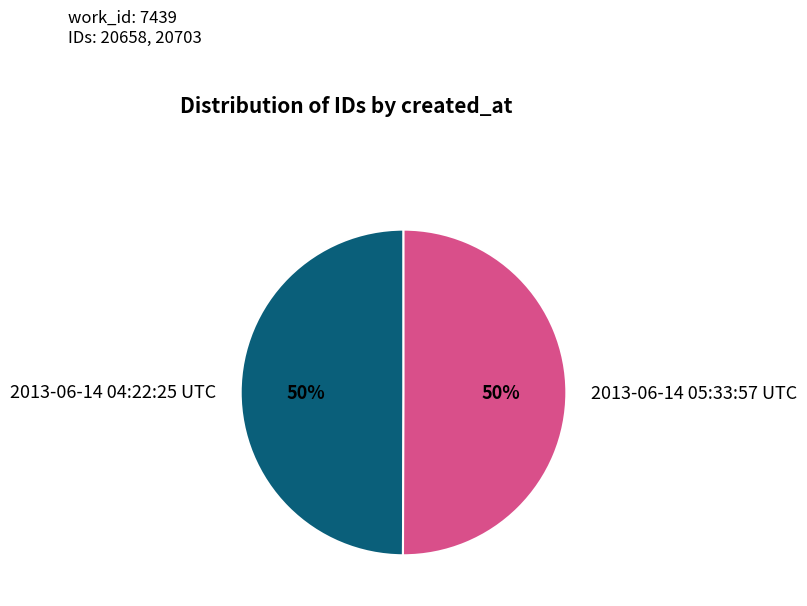

To the nearest percent, what is the combined percentage of 2013-06-14 05:33:57 UTC and 2013-06-14 04:22:25 UTC?

100%